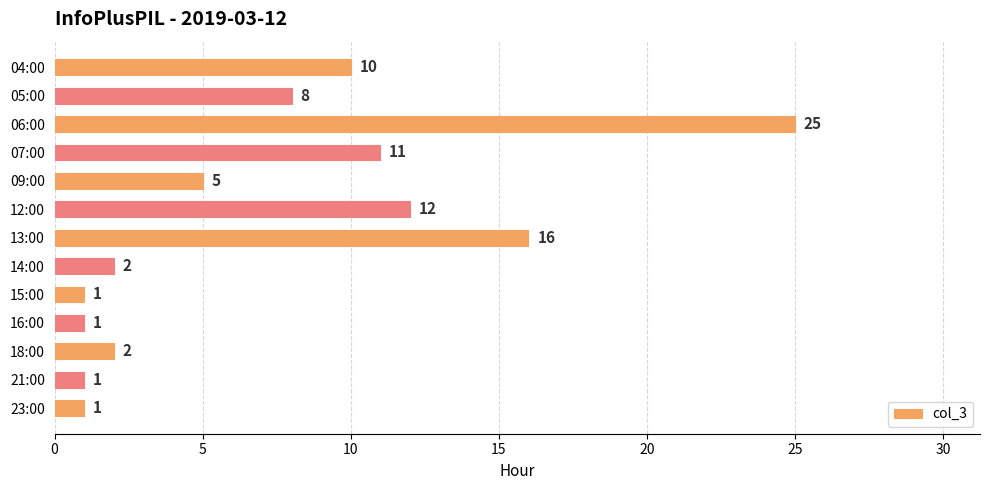

Which has a higher value, 07:00 or 13:00?

13:00